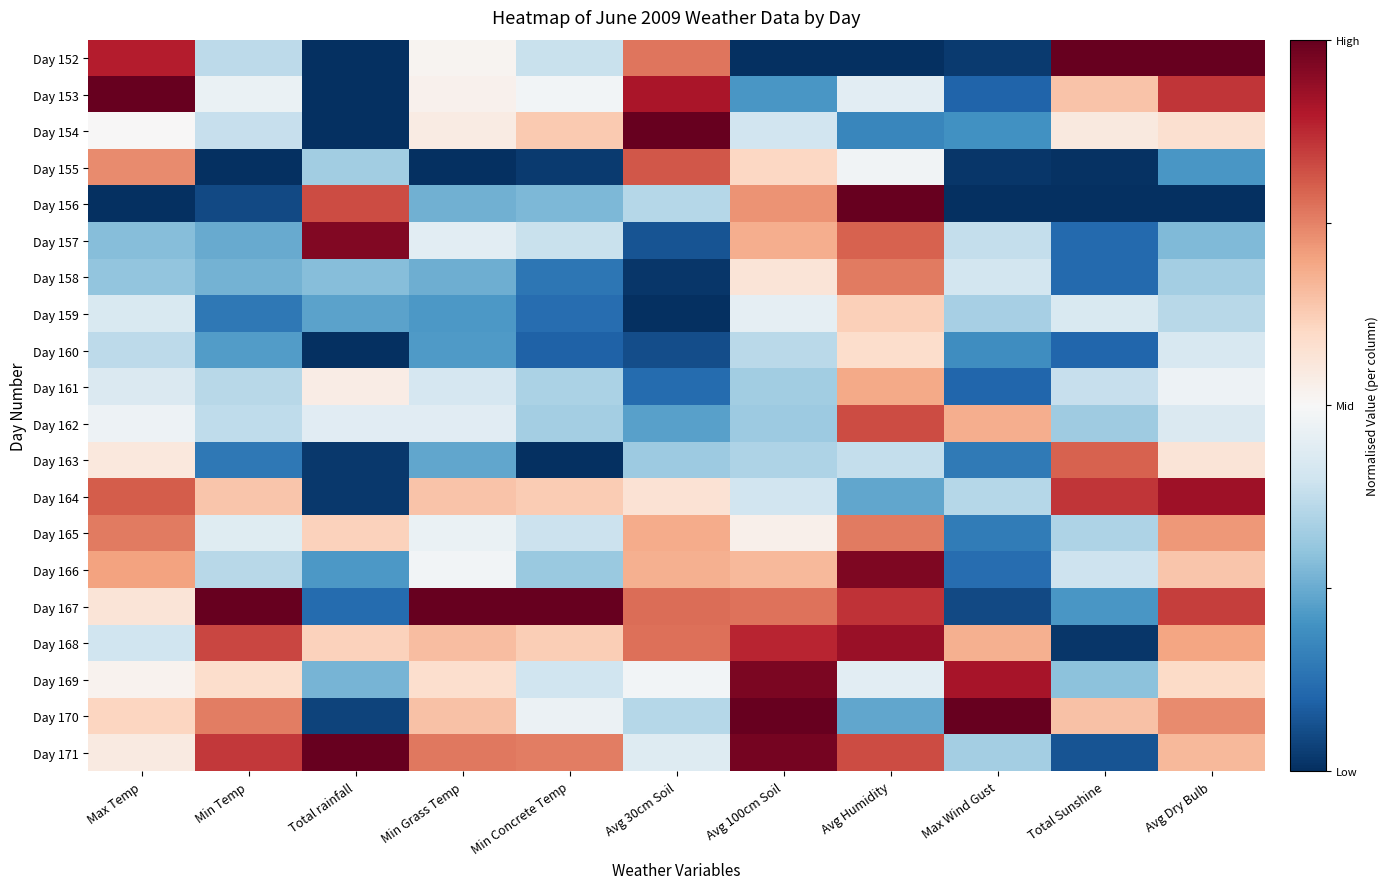

Rank the series at Avg 30cm Soil from highest to lowest value.

Day 154, Day 153, Day 155, Day 167, Day 168, Day 152, Day 165, Day 166, Day 164, Day 169, Day 171, Day 156, Day 170, Day 163, Day 162, Day 161, Day 157, Day 160, Day 158, Day 159